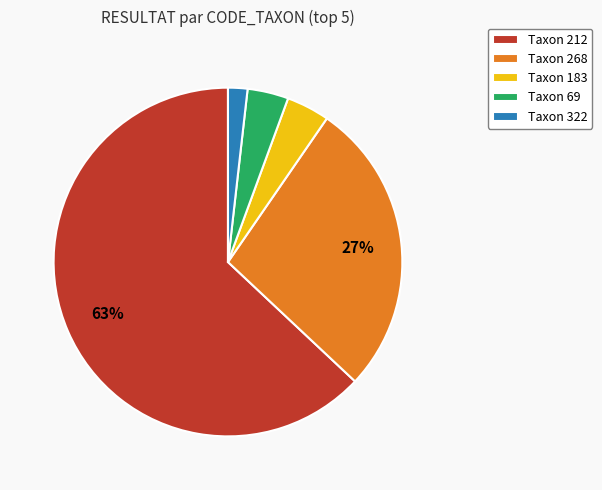

Is the sum of Taxon 69 and Taxon 268 greater than half?

No